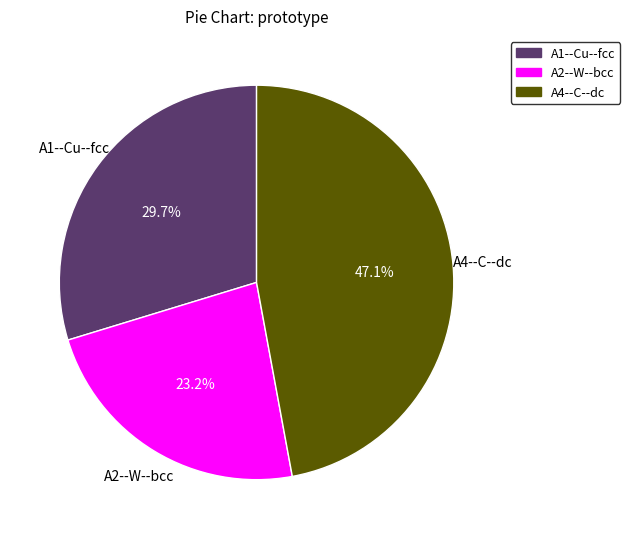

What is the largest slice in the pie chart?

A4--C--dc